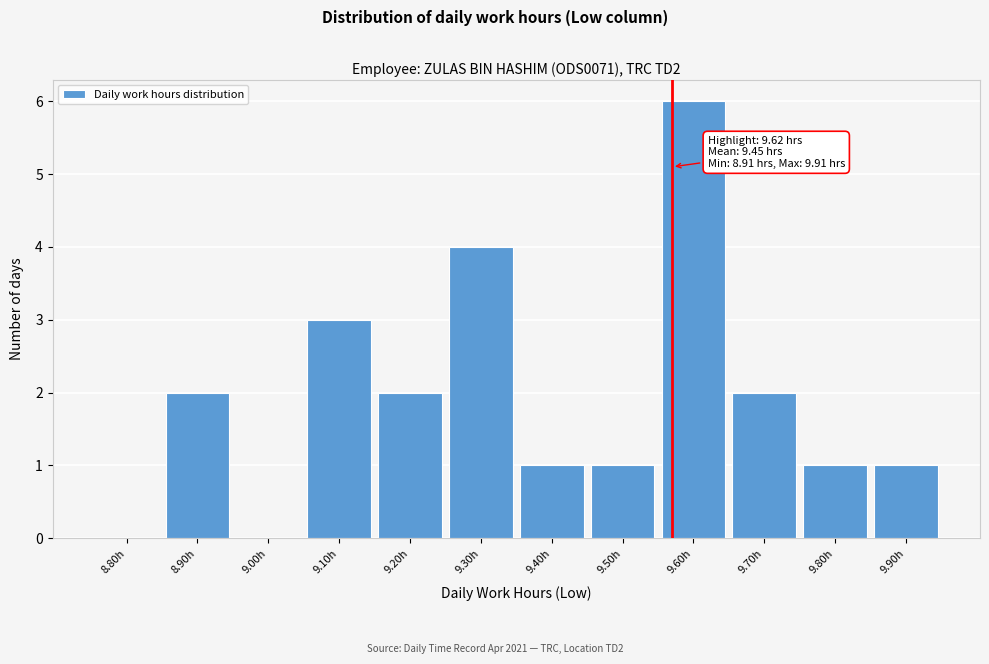

Reading left to right, list all the values displayed in this chart.

8.80h=0	8.90h=2	9.00h=0	9.10h=3	9.20h=2	9.30h=4	9.40h=1	9.50h=1	9.60h=6	9.70h=2	9.80h=1	9.90h=1